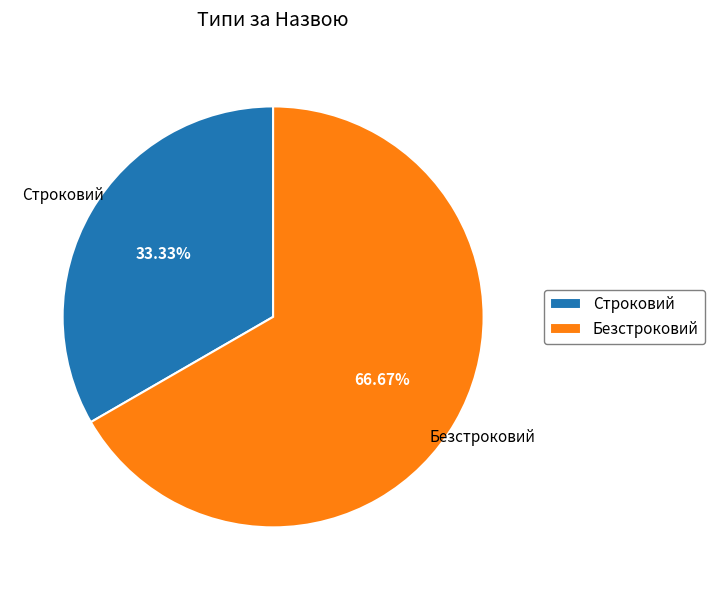

What is the ratio of the value at Строковий to the value at Безстроковий?

0.5